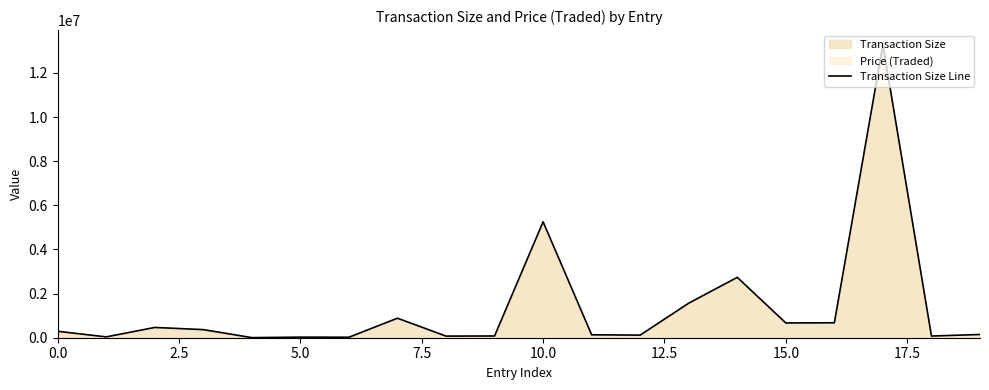

How many data points are less than 291999?

10